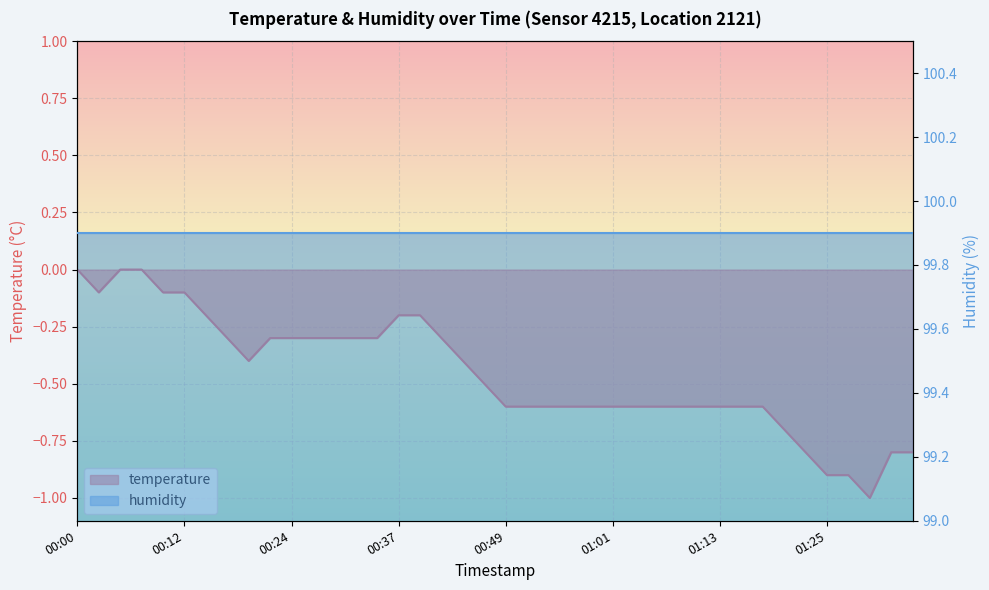

What is the difference between the maximum and minimum values?

1.0